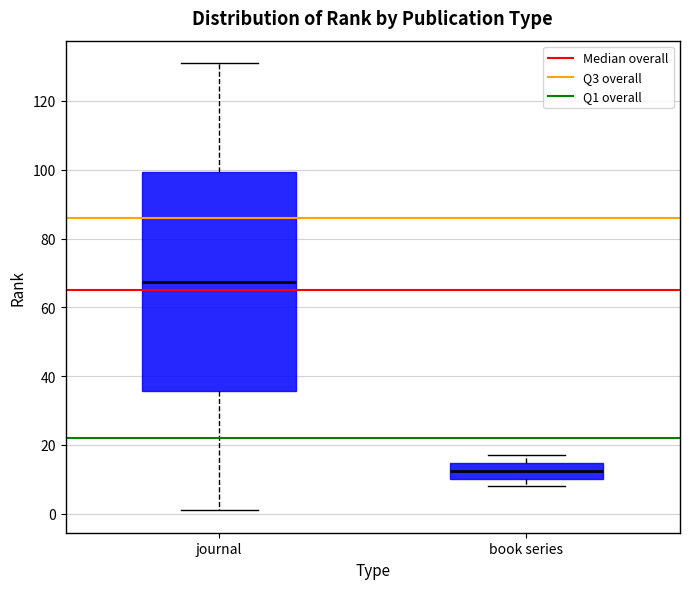

Which box is the tallest, from its lower edge to its upper edge?

journal